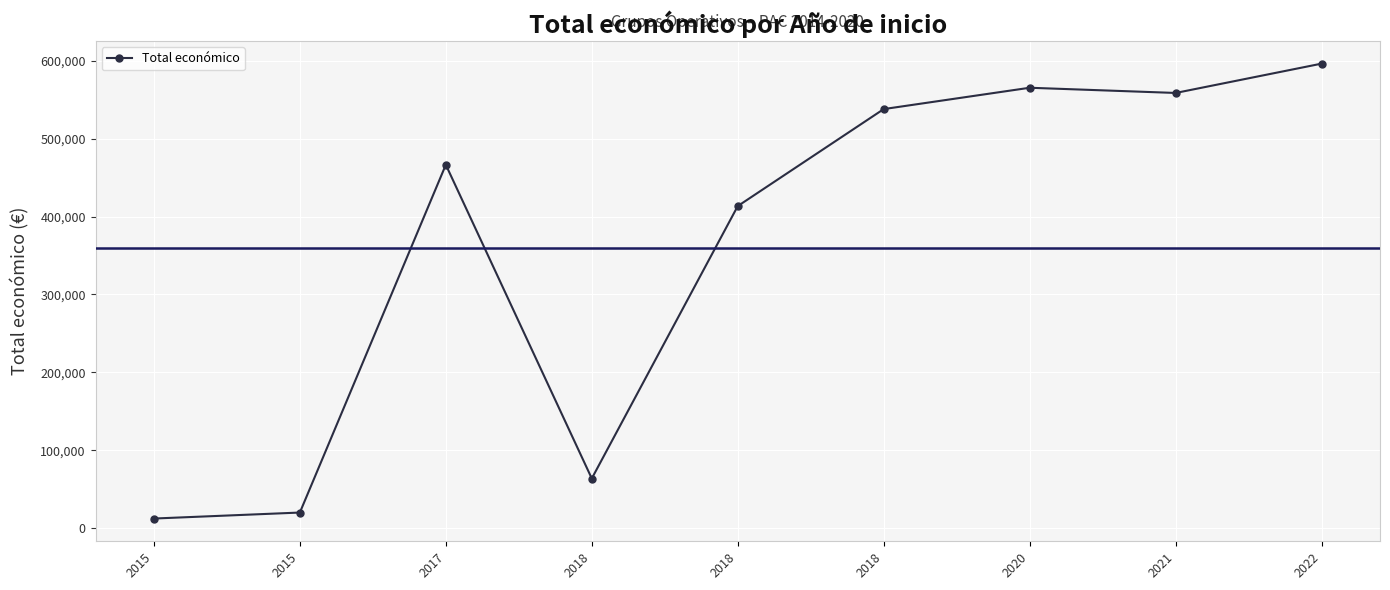

How many series are shown in this chart?

1